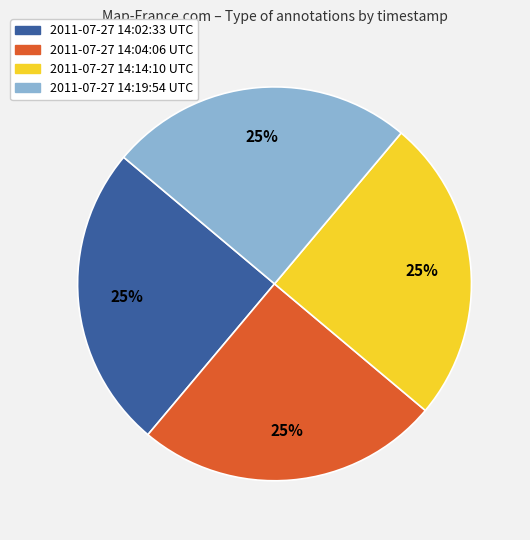

To the nearest percent, what percentage of the pie is 2011-07-27 14:04:06 UTC?

25%